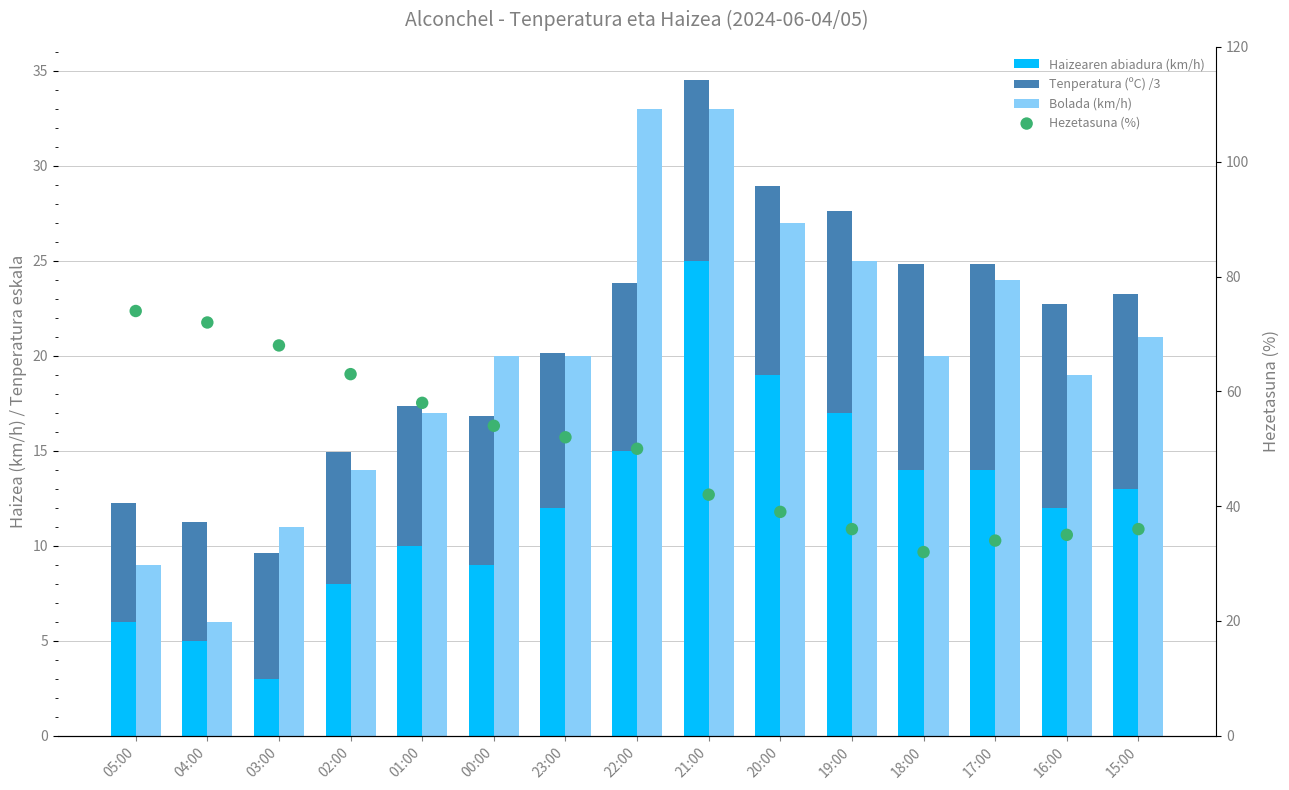

Is the value of Haizearen abiadura (km/h) at 18:00 greater than the value of Hezetasuna (%) at 00:00?

No